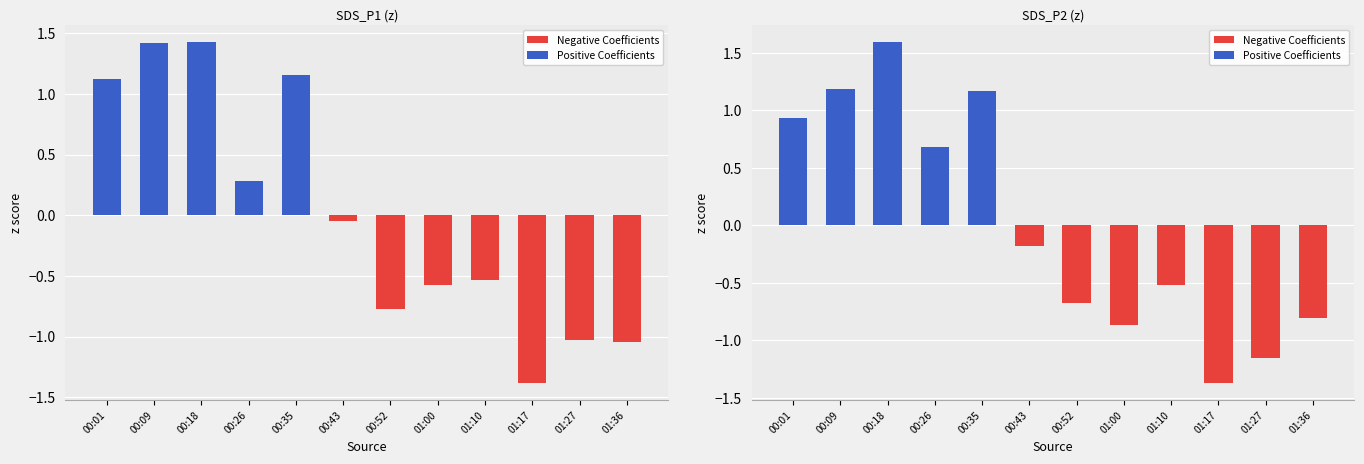

How many groups of bars are there?

12